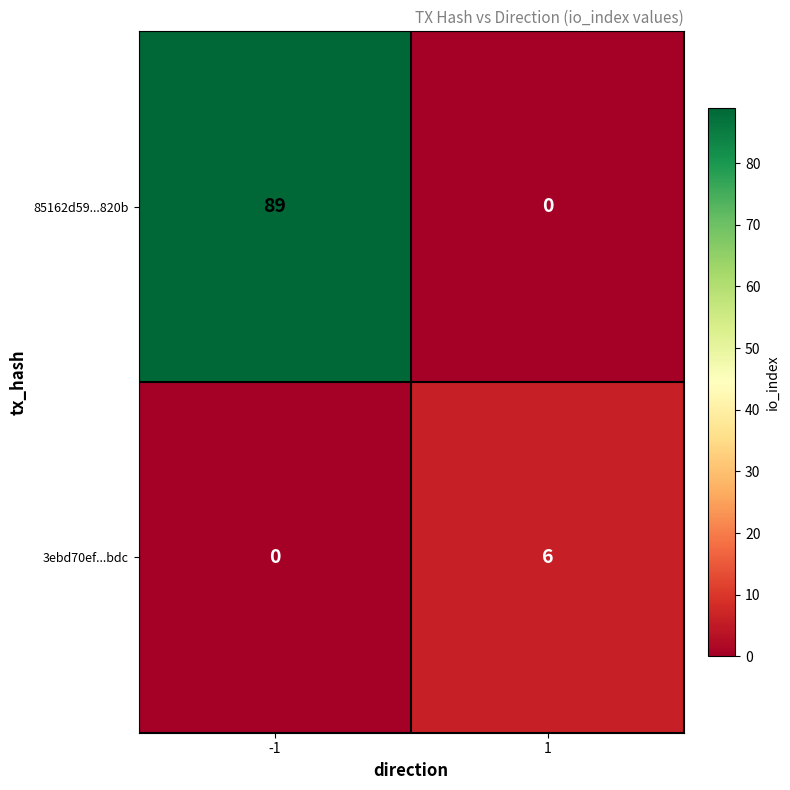

What is the maximum value shown in the chart?

89